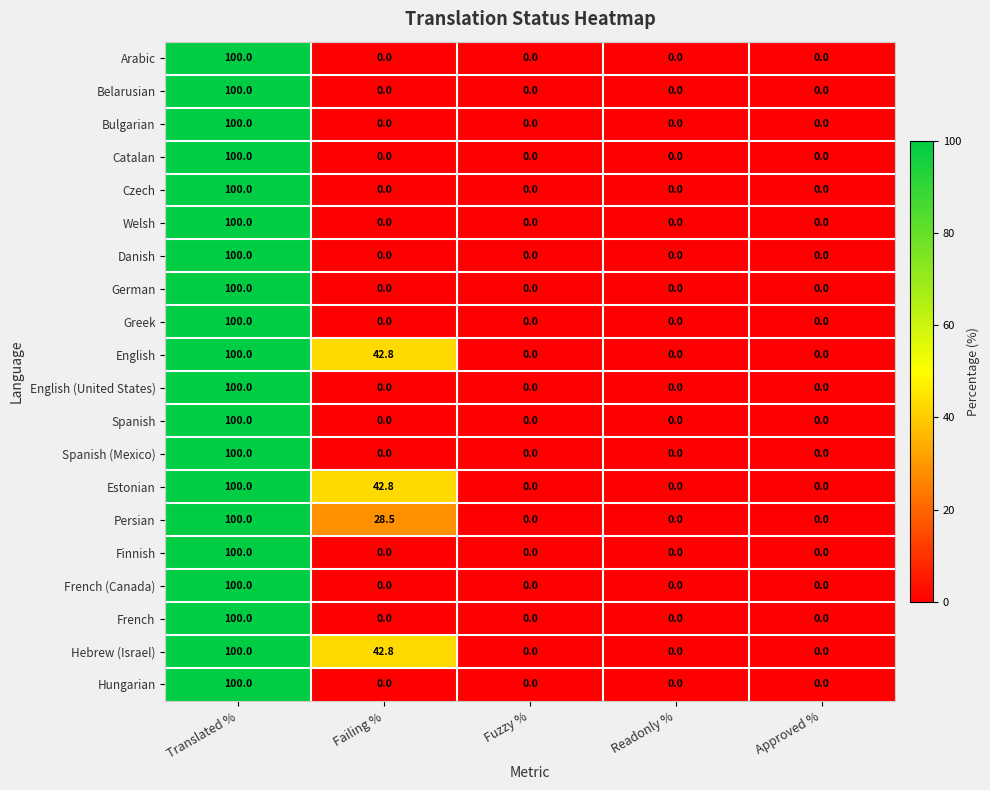

True or false: Arabic has a value of 0.0 at Fuzzy %.

True